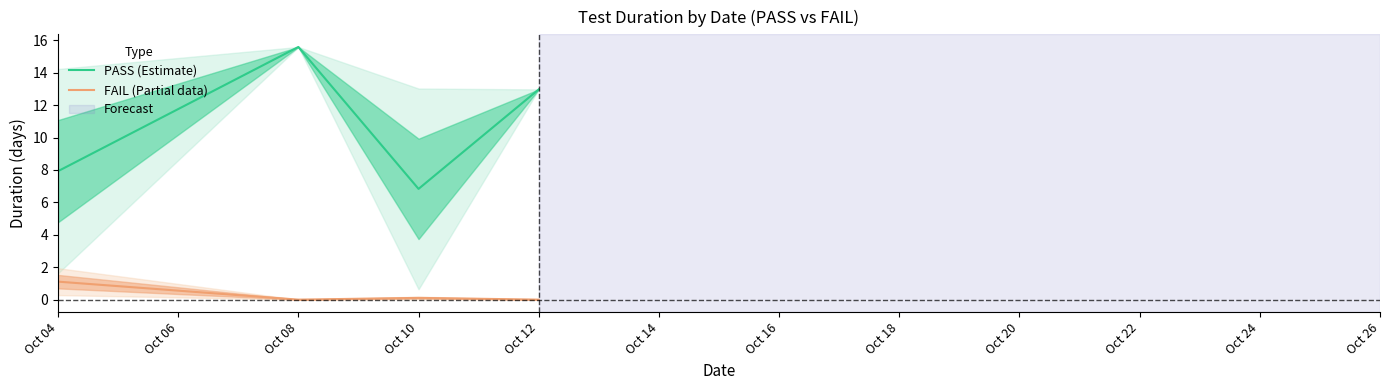

Where is the first local maximum for PASS (Estimate)?

Oct 08